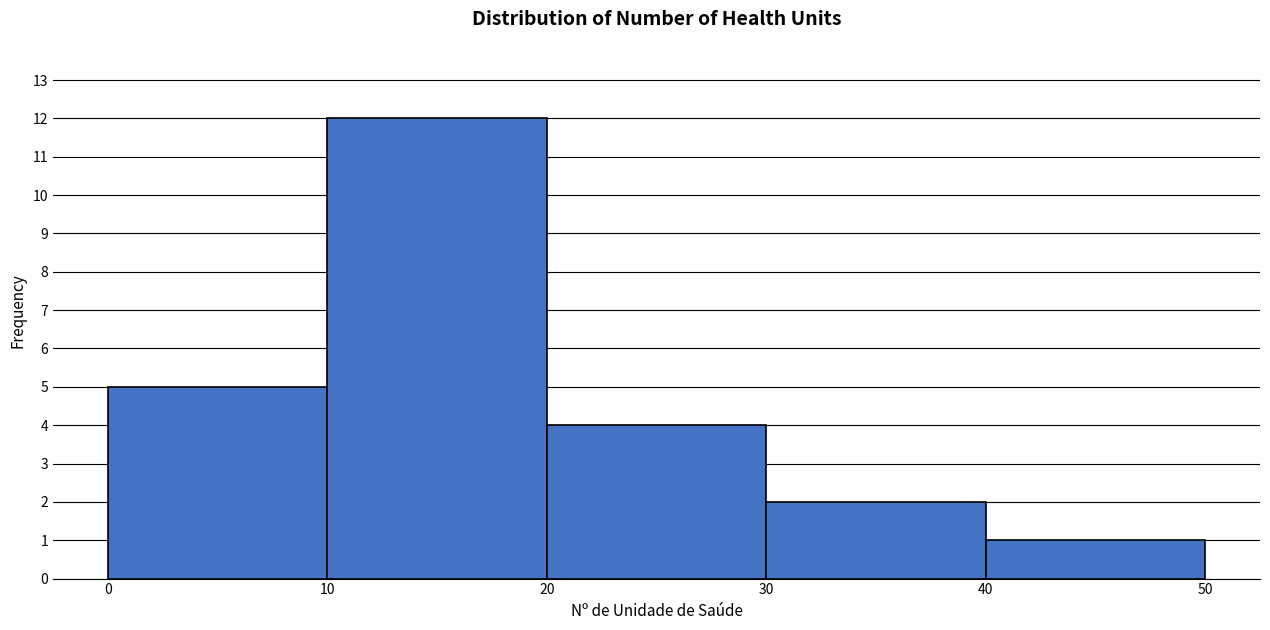

Over which range of the x-axis is the bar tallest?

10 to 20